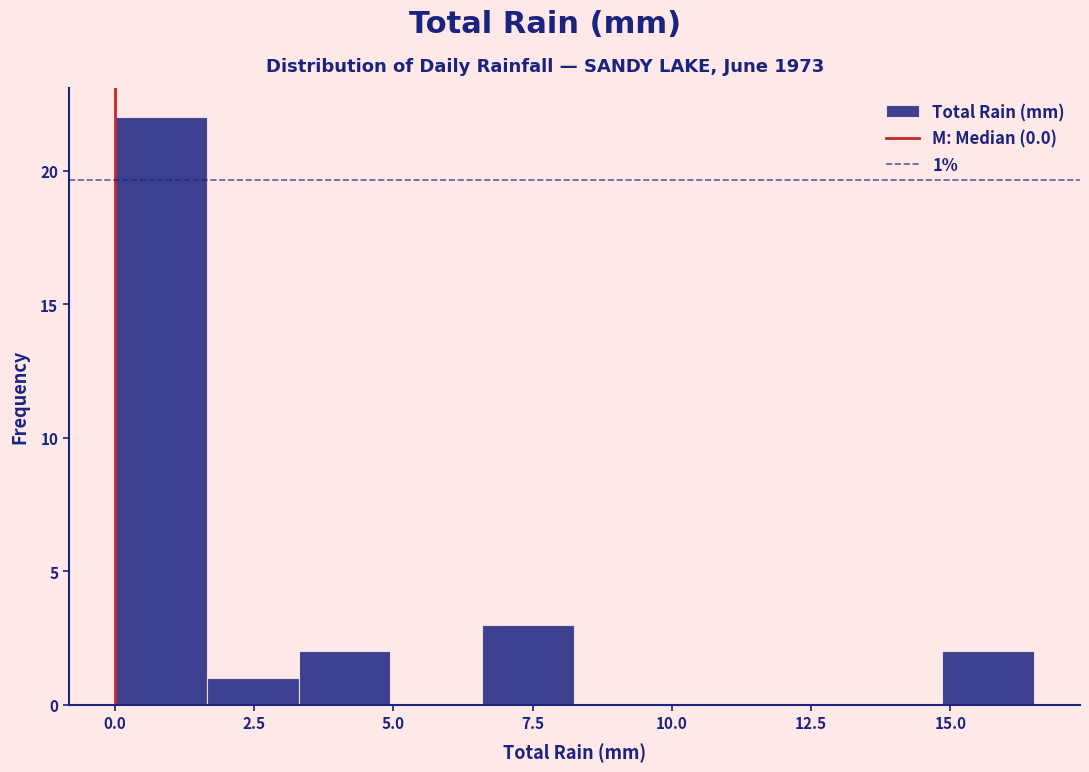

Around what value on the x-axis is the tallest bar? Give the approximate position of its centre, as read against the axis.

1.0